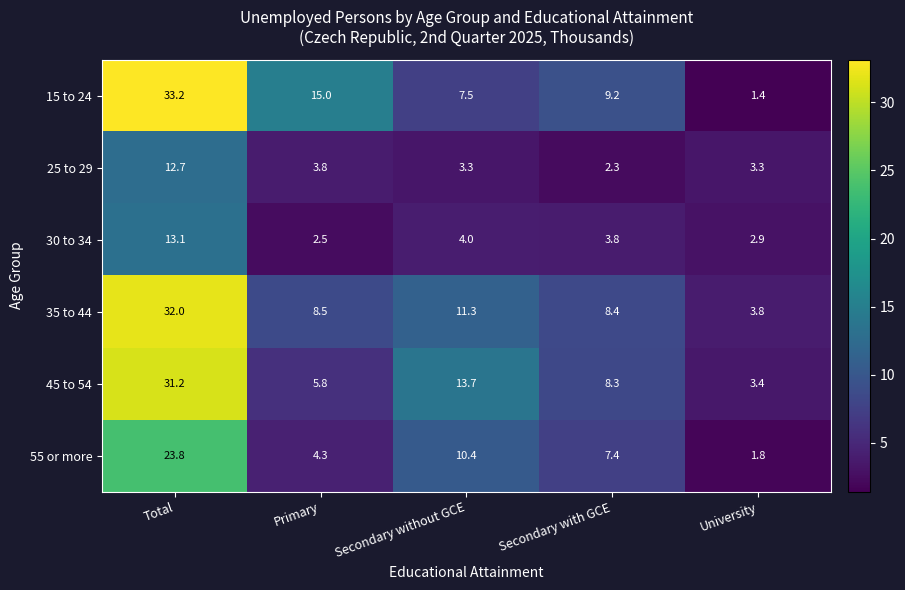

Is it true that 35 to 44 equals 11.3 at Secondary without GCE?

True